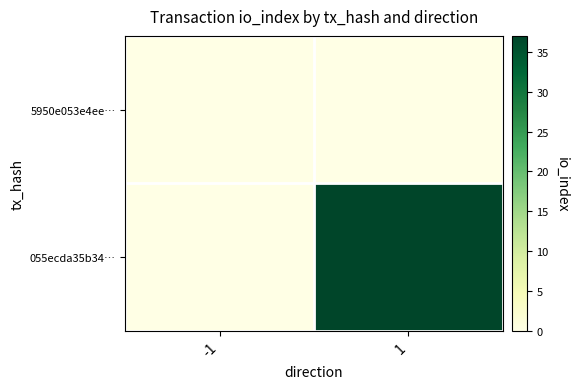

Which series changed the most between -1 and 1?

055ecda35b34…